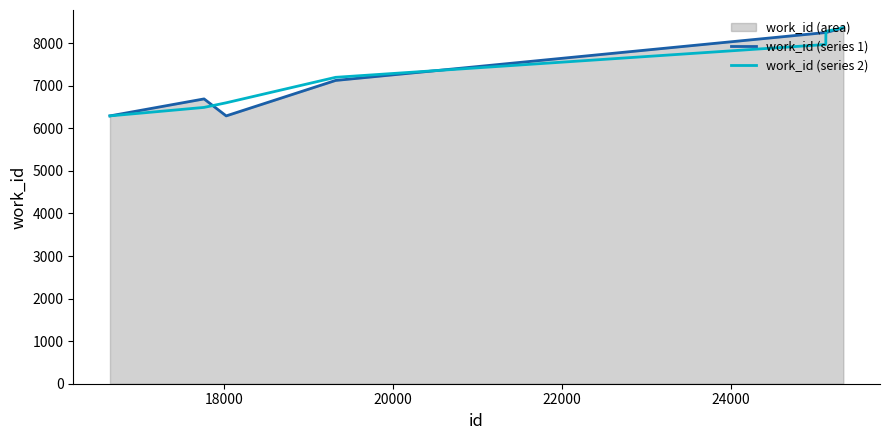

Rank the series by their maximum value, from lowest to highest.

work_id (series 1), work_id (series 2)